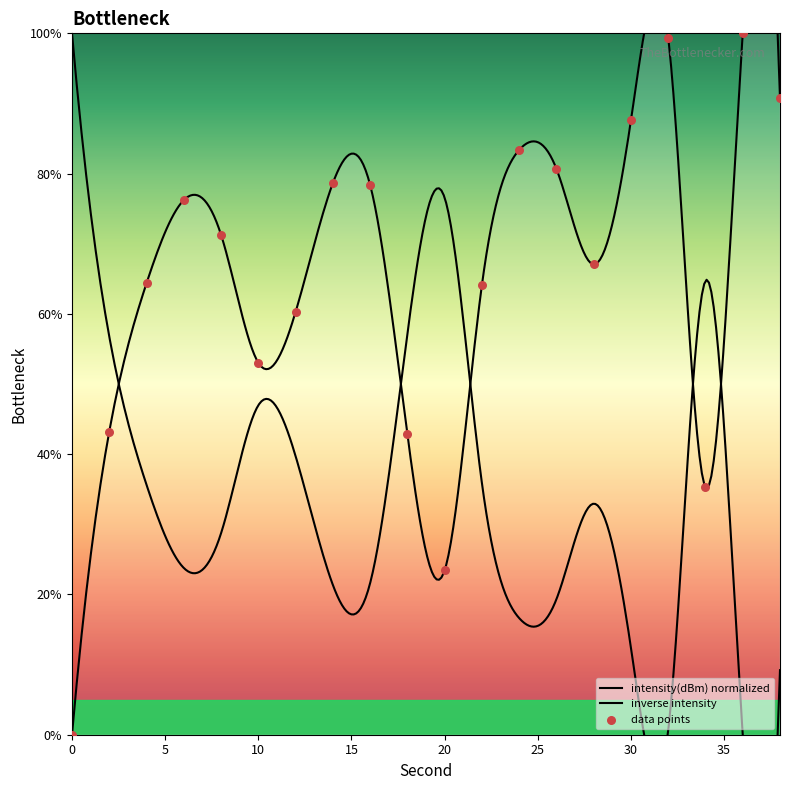

What is the change in value from 12 to 20?

-36.8